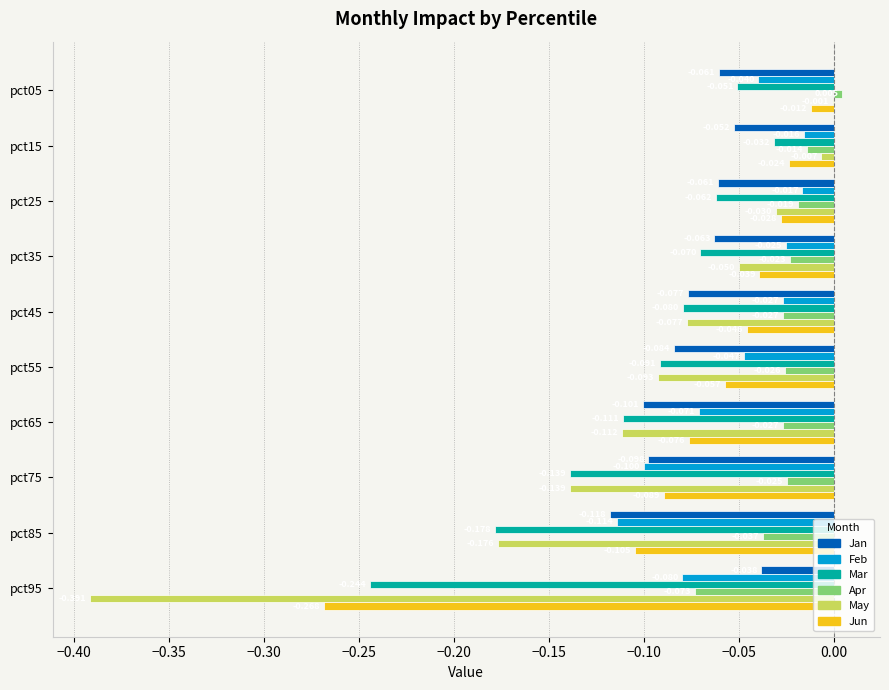

Is the value of Jun at pct35 greater than the value of Jan at pct95?

No